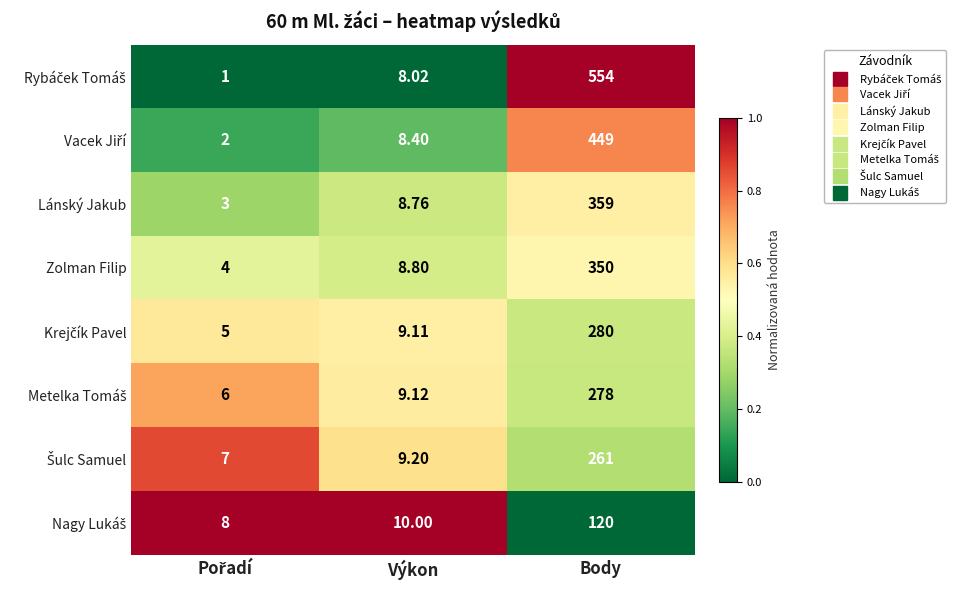

At which label does Lánský Jakub first exceed 8?

Výkon